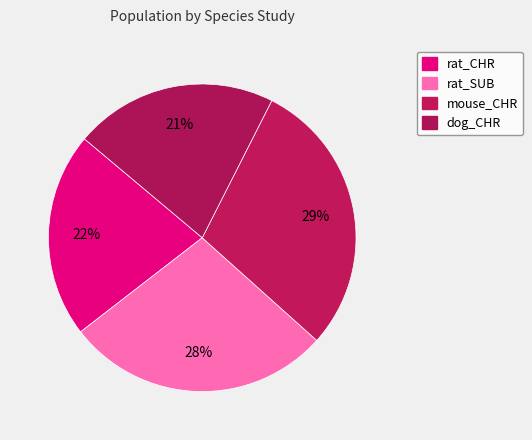

Is there a majority slice in this chart?

No